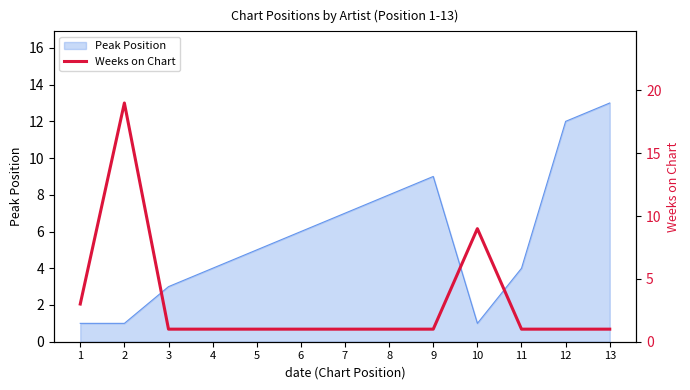

What is the difference between the maximum and minimum values?

18